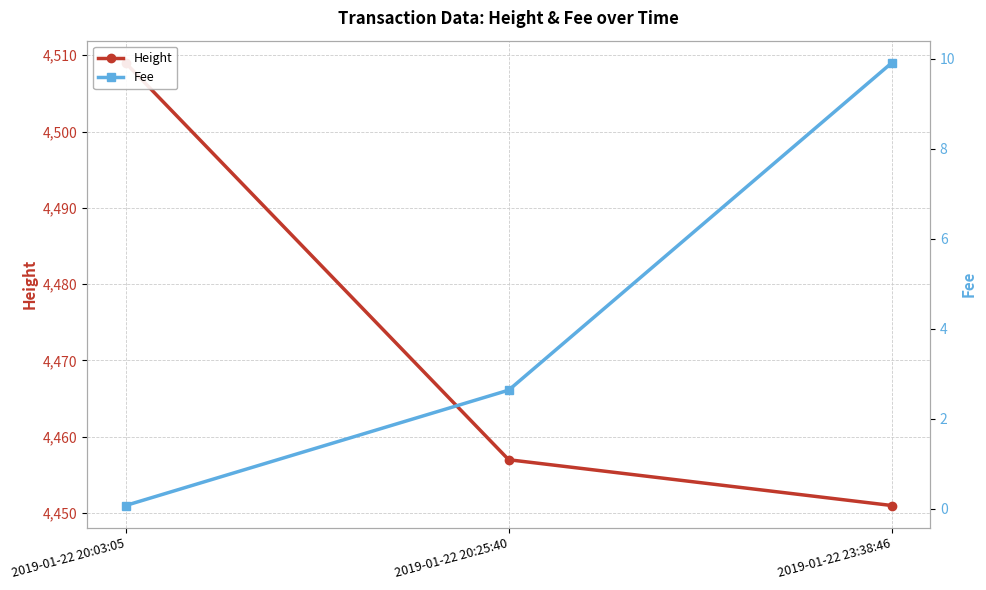

Which series has the largest total across all categories?

Height